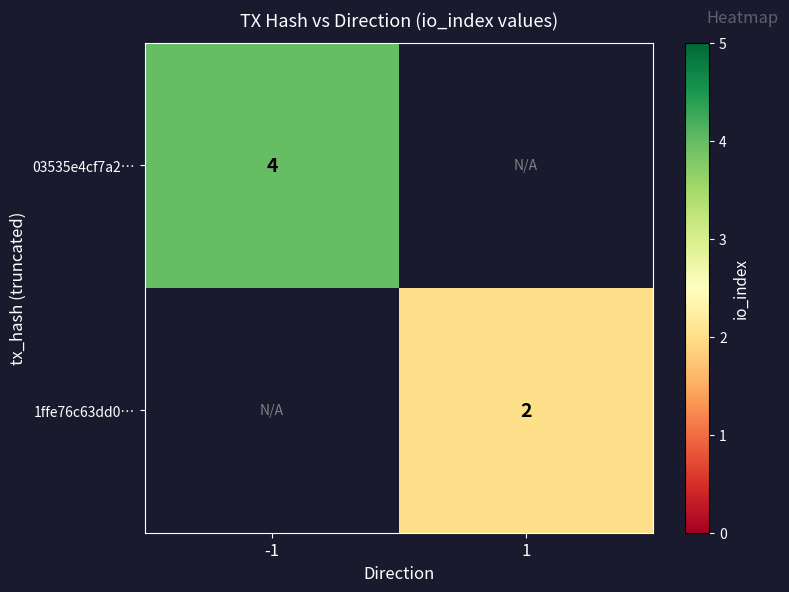

True or false: 03535e4cf7a2… has a value of 4 at -1.

True